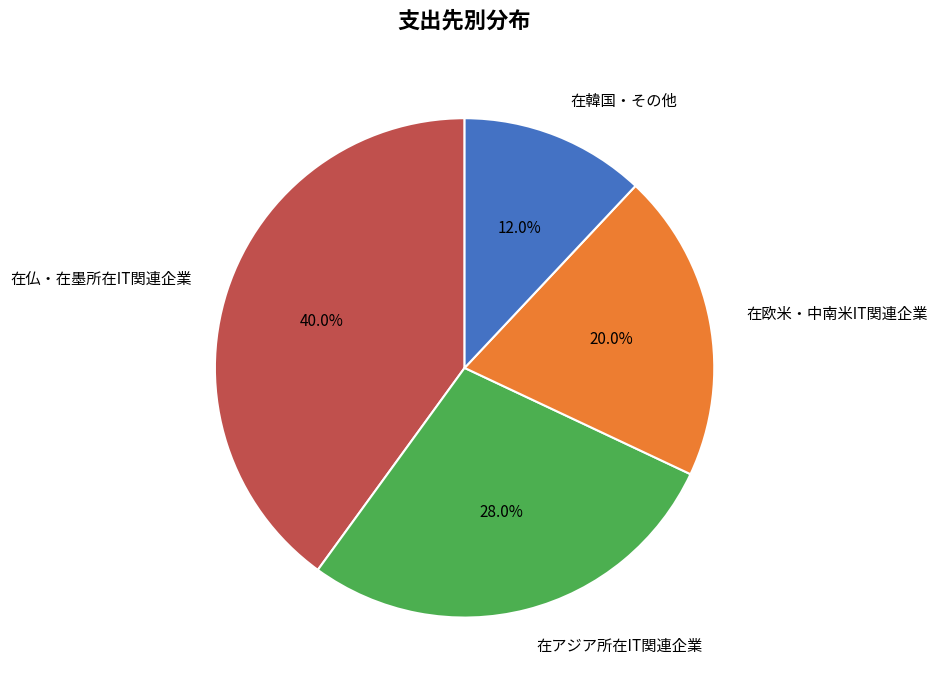

Rank the categories by value from highest to lowest.

在仏・在墨所在IT関連企業, 在アジア所在IT関連企業, 在欧米・中南米IT関連企業, 在韓国・その他